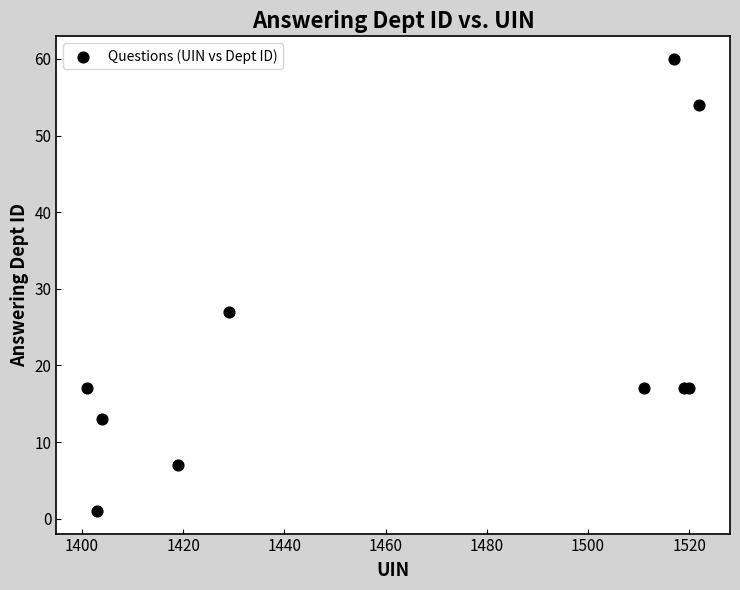

What Y value in the scatter plot is closest to 30?

27